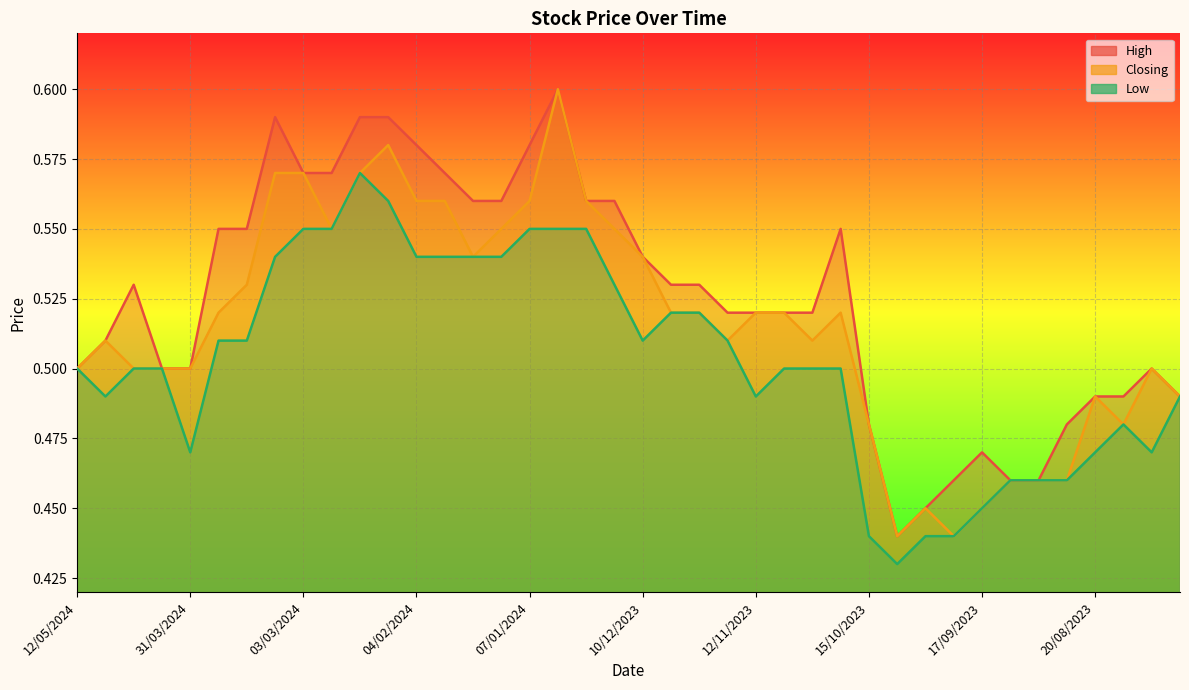

Reading left to right, list all the values displayed in this chart.

High: 12/05/2024=0.5	28/04/2024=0.5	21/04/2024=0.5	14/04/2024=0.5	31/03/2024=0.5	24/03/2024=0.6	17/03/2024=0.6	10/03/2024=0.6	03/03/2024=0.6	25/02/2024=0.6	18/02/2024=0.6	11/02/2024=0.6	04/02/2024=0.6	28/01/2024=0.6	21/01/2024=0.6	14/01/2024=0.6	07/01/2024=0.6	31/12/2023=0.6	24/12/2023=0.6	17/12/2023=0.6	10/12/2023=0.5	03/12/2023=0.5	26/11/2023=0.5	19/11/2023=0.5	12/11/2023=0.5	05/11/2023=0.5	29/10/2023=0.5	22/10/2023=0.6	15/10/2023=0.5	08/10/2023=0.4	01/10/2023=0.5	24/09/2023=0.5	17/09/2023=0.5	10/09/2023=0.5	03/09/2023=0.5	27/08/2023=0.5	20/08/2023=0.5	13/08/2023=0.5	06/08/2023=0.5	30/07/2023=0.5
Closing: 12/05/2024=0.5	28/04/2024=0.5	21/04/2024=0.5	14/04/2024=0.5	31/03/2024=0.5	24/03/2024=0.5	17/03/2024=0.5	10/03/2024=0.6	03/03/2024=0.6	25/02/2024=0.6	18/02/2024=0.6	11/02/2024=0.6	04/02/2024=0.6	28/01/2024=0.6	21/01/2024=0.5	14/01/2024=0.6	07/01/2024=0.6	31/12/2023=0.6	24/12/2023=0.6	17/12/2023=0.6	10/12/2023=0.5	03/12/2023=0.5	26/11/2023=0.5	19/11/2023=0.5	12/11/2023=0.5	05/11/2023=0.5	29/10/2023=0.5	22/10/2023=0.5	15/10/2023=0.5	08/10/2023=0.4	01/10/2023=0.5	24/09/2023=0.4	17/09/2023=0.5	10/09/2023=0.5	03/09/2023=0.5	27/08/2023=0.5	20/08/2023=0.5	13/08/2023=0.5	06/08/2023=0.5	30/07/2023=0.5
Low: 12/05/2024=0.5	28/04/2024=0.5	21/04/2024=0.5	14/04/2024=0.5	31/03/2024=0.5	24/03/2024=0.5	17/03/2024=0.5	10/03/2024=0.5	03/03/2024=0.6	25/02/2024=0.6	18/02/2024=0.6	11/02/2024=0.6	04/02/2024=0.5	28/01/2024=0.5	21/01/2024=0.5	14/01/2024=0.5	07/01/2024=0.6	31/12/2023=0.6	24/12/2023=0.6	17/12/2023=0.5	10/12/2023=0.5	03/12/2023=0.5	26/11/2023=0.5	19/11/2023=0.5	12/11/2023=0.5	05/11/2023=0.5	29/10/2023=0.5	22/10/2023=0.5	15/10/2023=0.4	08/10/2023=0.4	01/10/2023=0.4	24/09/2023=0.4	17/09/2023=0.5	10/09/2023=0.5	03/09/2023=0.5	27/08/2023=0.5	20/08/2023=0.5	13/08/2023=0.5	06/08/2023=0.5	30/07/2023=0.5